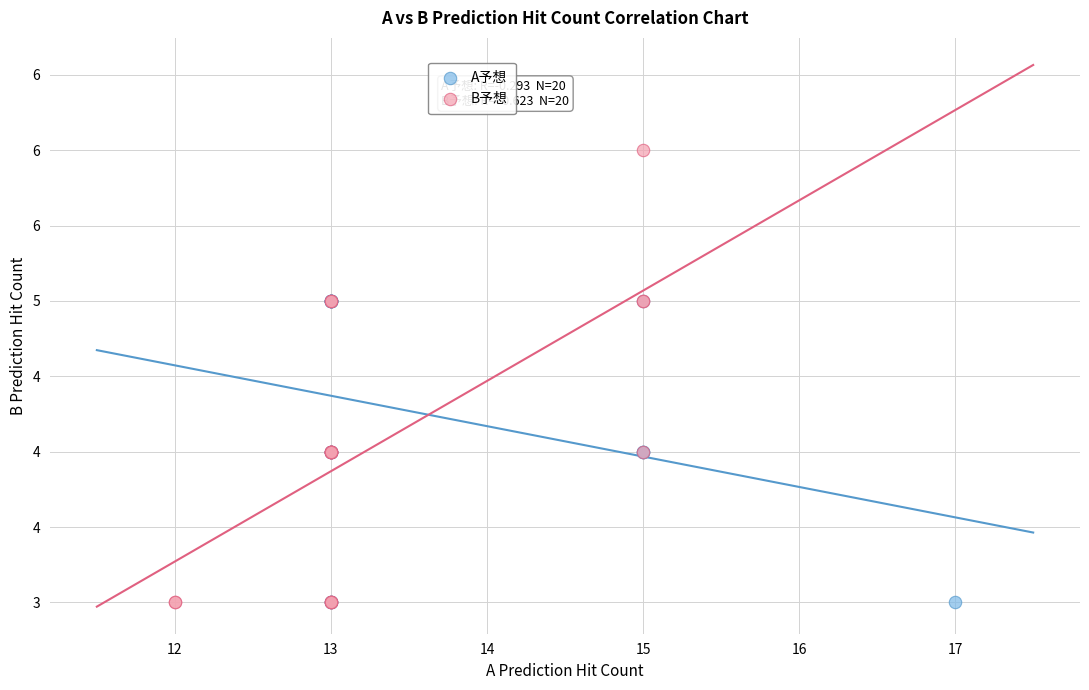

What are all the series names shown in the legend?

A予想, B予想